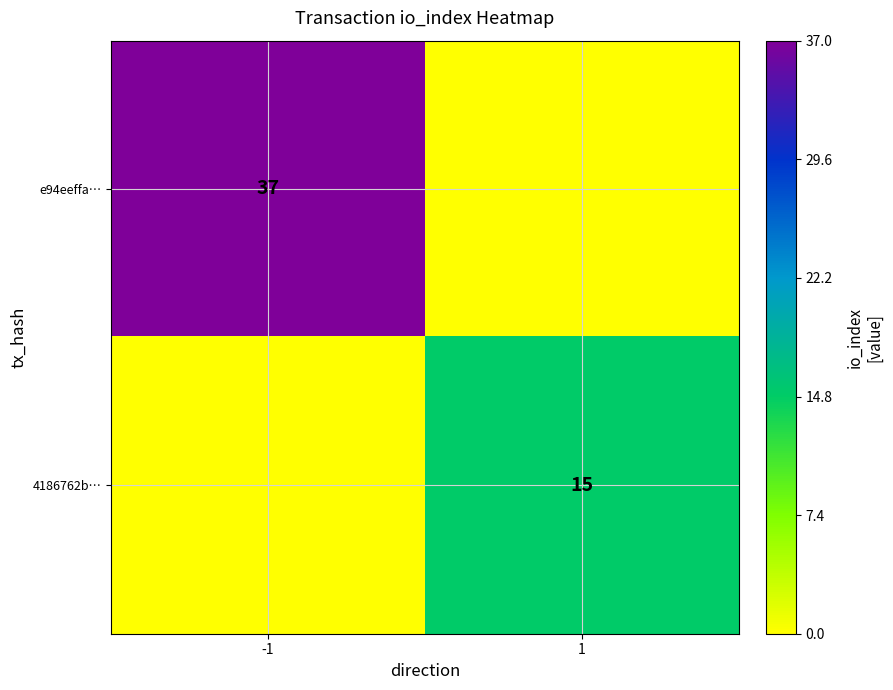

True or false: e94eeffa… has a value of 37 at -1.

True